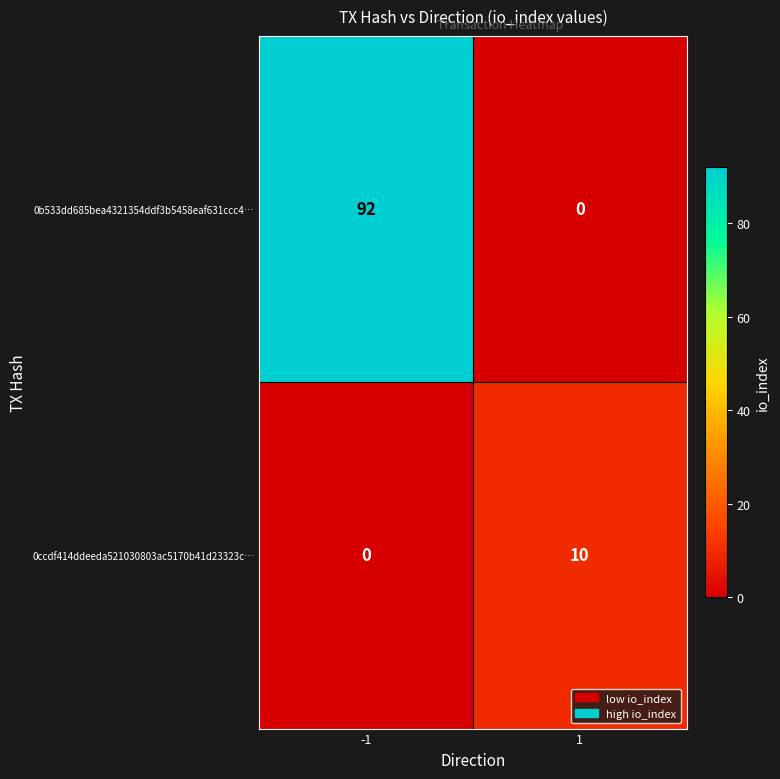

What is the total value across all series at 1?

10